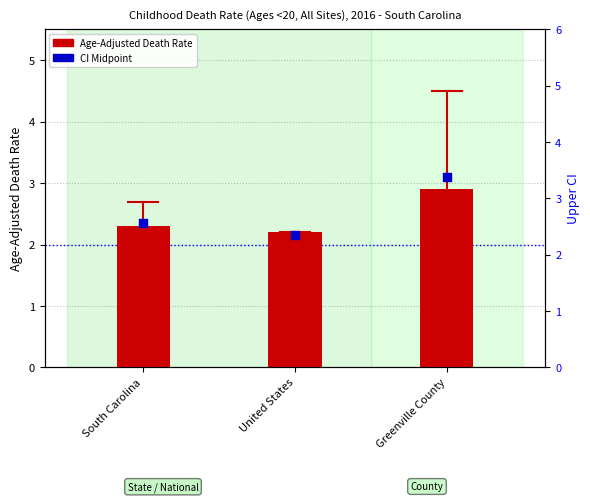

Which series has the largest Y range (max minus min)?

CI Midpoint